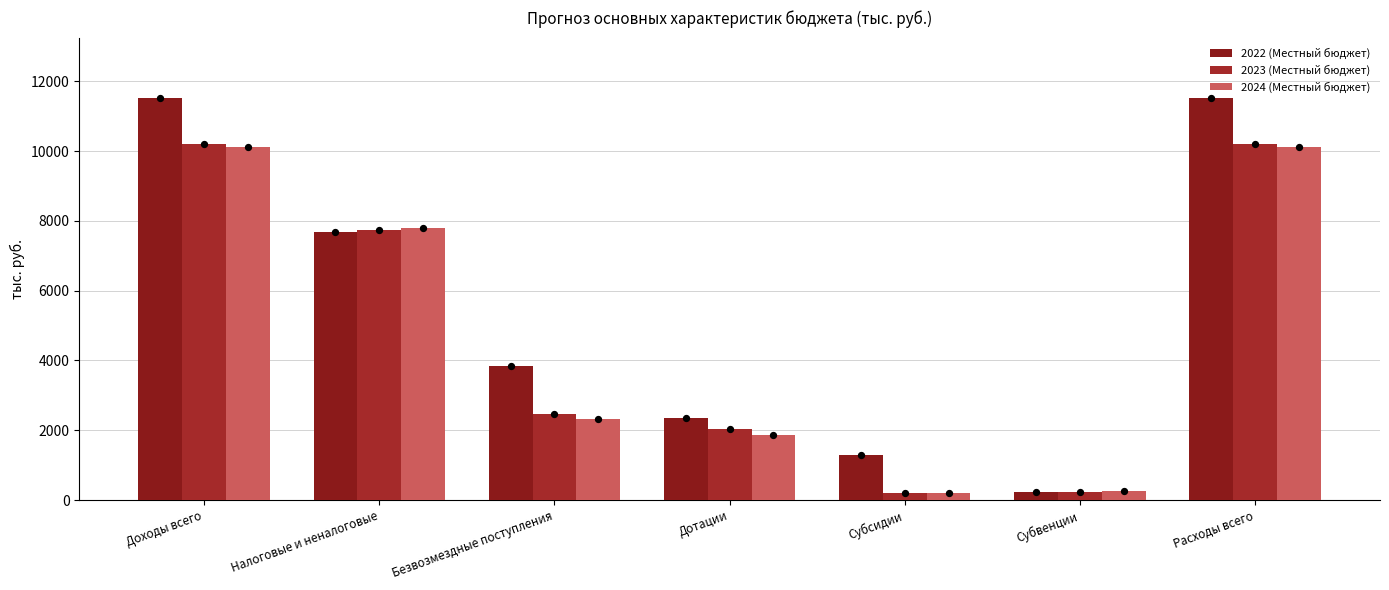

Which series contains the lowest Y value?

2023 (Местный бюджет)